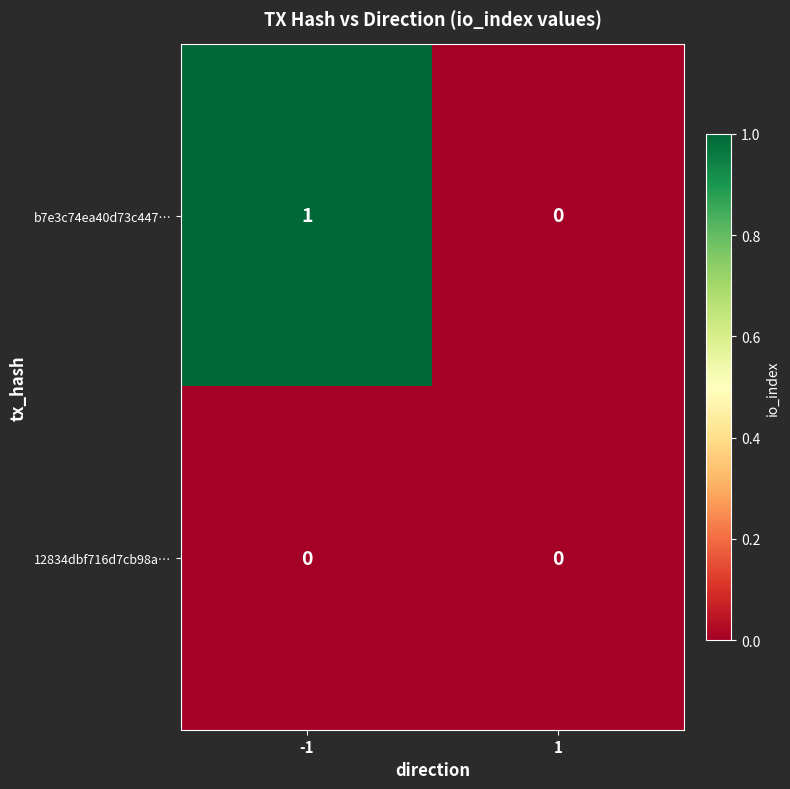

At -1, list the series in order from smallest to largest.

12834dbf716d7cb98a…, b7e3c74ea40d73c447…